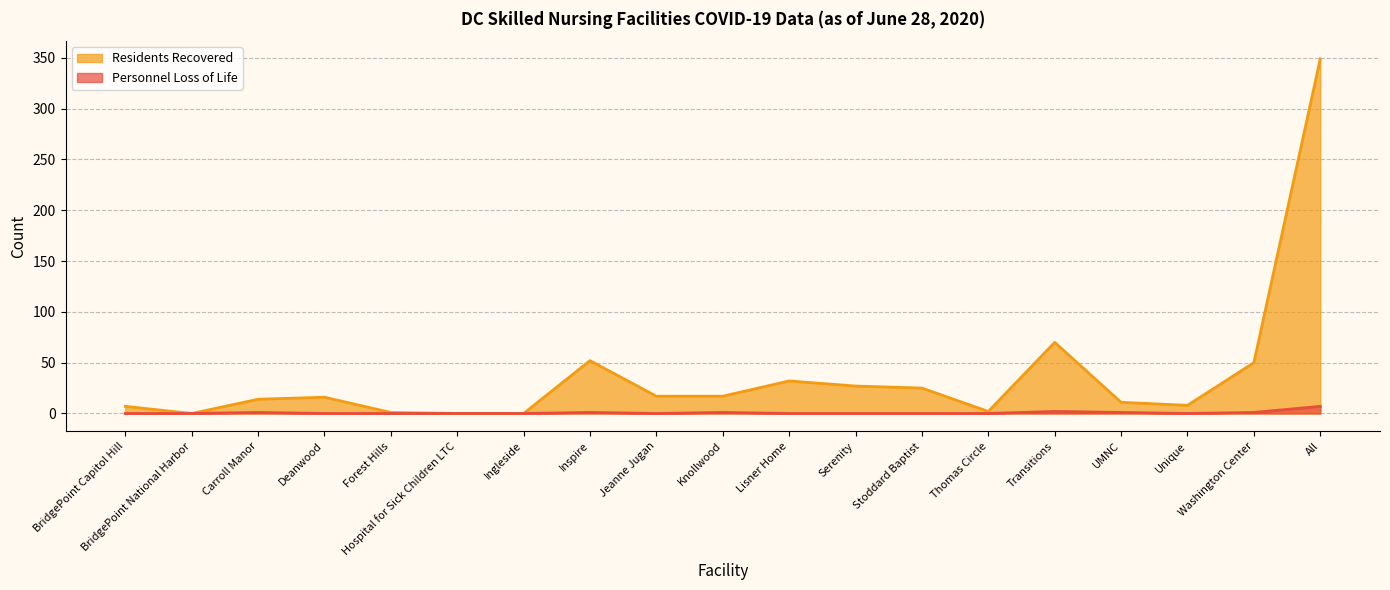

Reading left to right, extract all data points from this chart.

Personnel Loss of Life: BridgePoint Capitol Hill=0	BridgePoint National Harbor=0	Carroll Manor=1	Deanwood=0	Forest Hills=0	Hospital for Sick Children LTC=0	Ingleside=0	Inspire=1	Jeanne Jugan=0	Knollwood=1	Lisner Home=0	Serenity=0	Stoddard Baptist=0	Thomas Circle=0	Transitions=2	UMNC=1	Unique=0	Washington Center=1	All=7
Residents Recovered: BridgePoint Capitol Hill=7	BridgePoint National Harbor=0	Carroll Manor=14	Deanwood=16	Forest Hills=1	Hospital for Sick Children LTC=0	Ingleside=0	Inspire=52	Jeanne Jugan=17	Knollwood=17	Lisner Home=32	Serenity=27	Stoddard Baptist=25	Thomas Circle=2	Transitions=70	UMNC=11	Unique=8	Washington Center=50	All=349